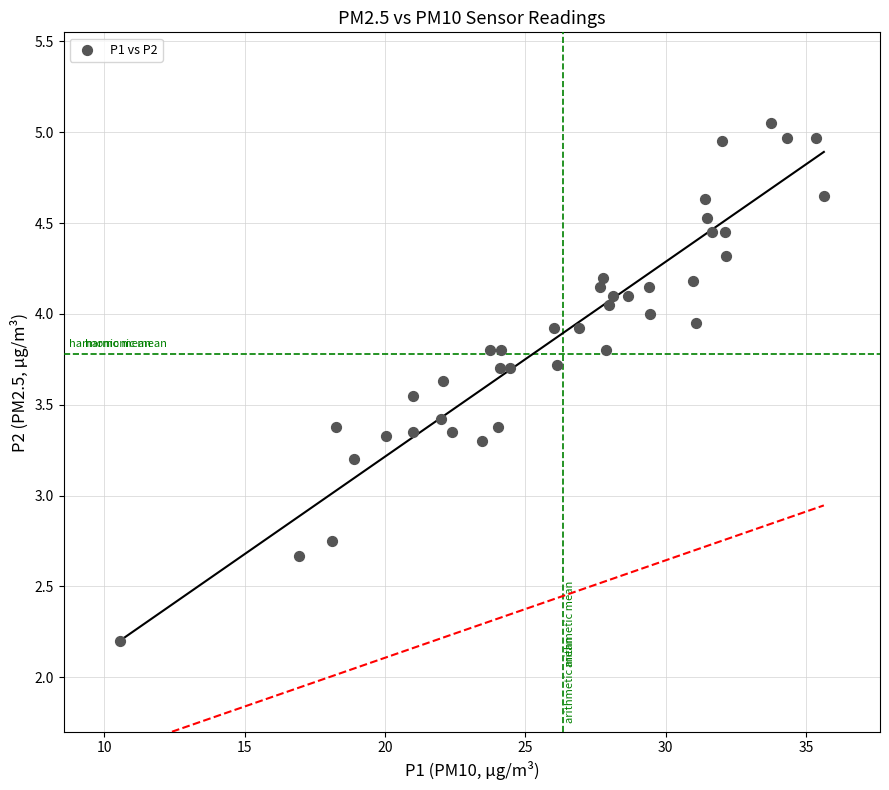

What Y value in the scatter plot is closest to 3?

3.2